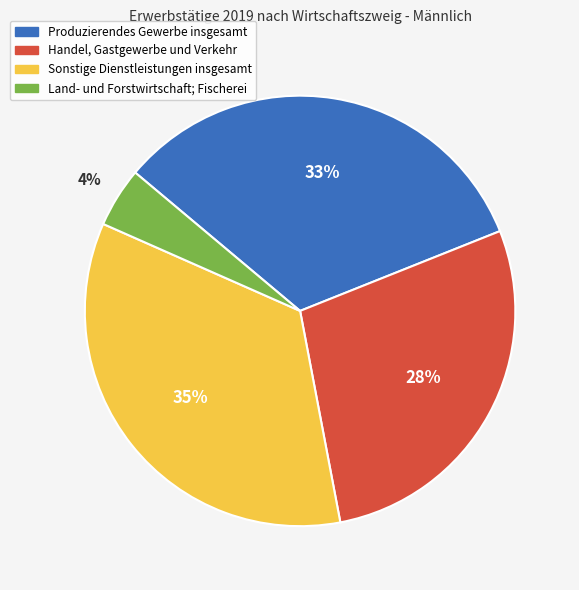

Which slice is the largest?

Sonstige Dienstleistungen insgesamt